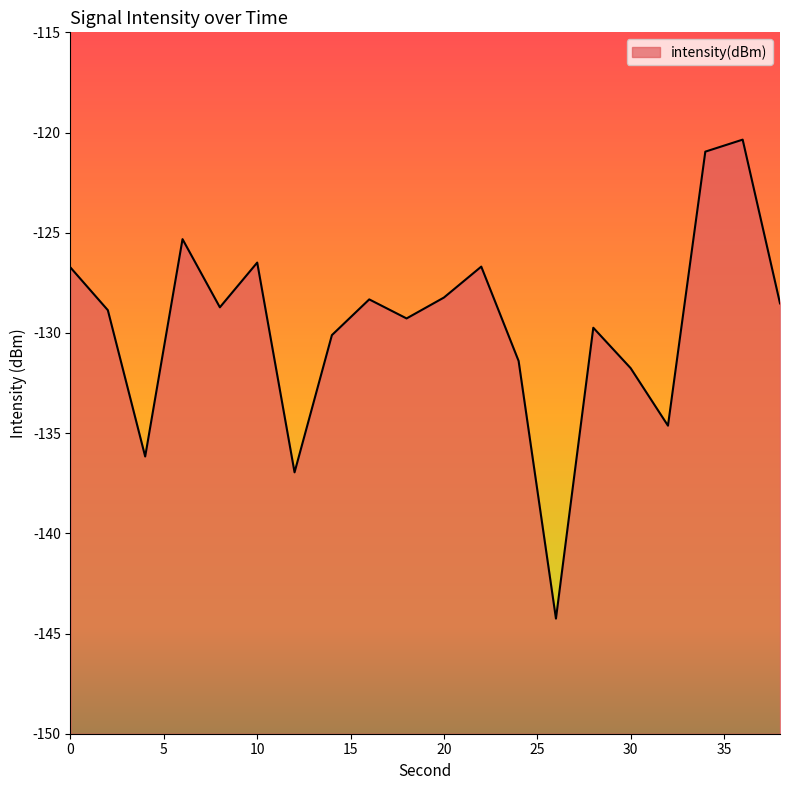

How many lines are shown in the chart?

1